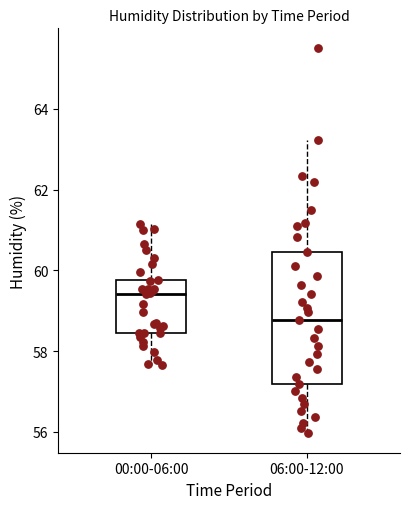

Which box has the lowest median line?

06:00-12:00